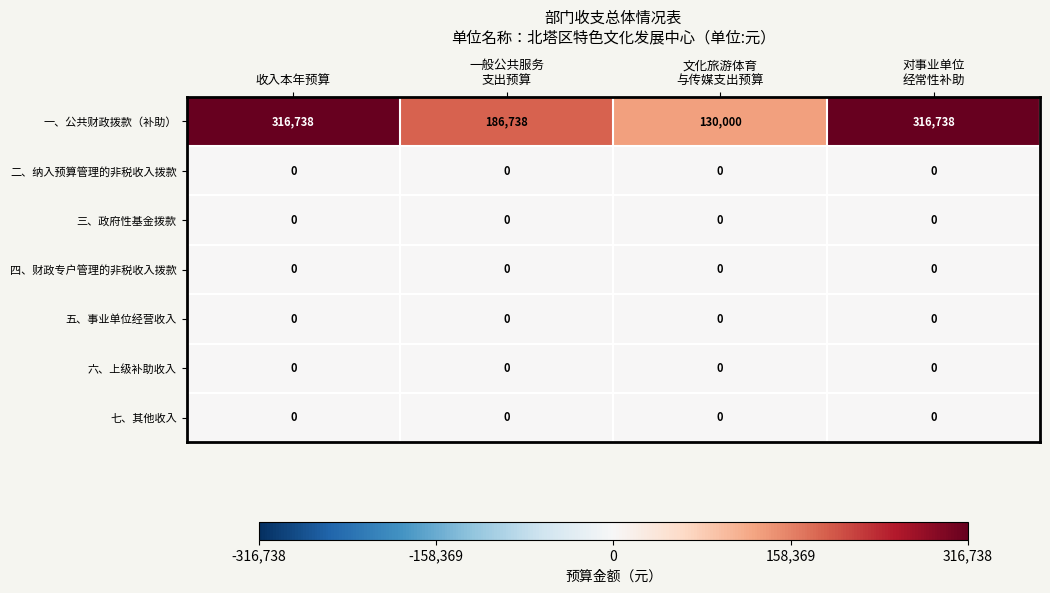

At how many categories does at least one series exceed 0?

4